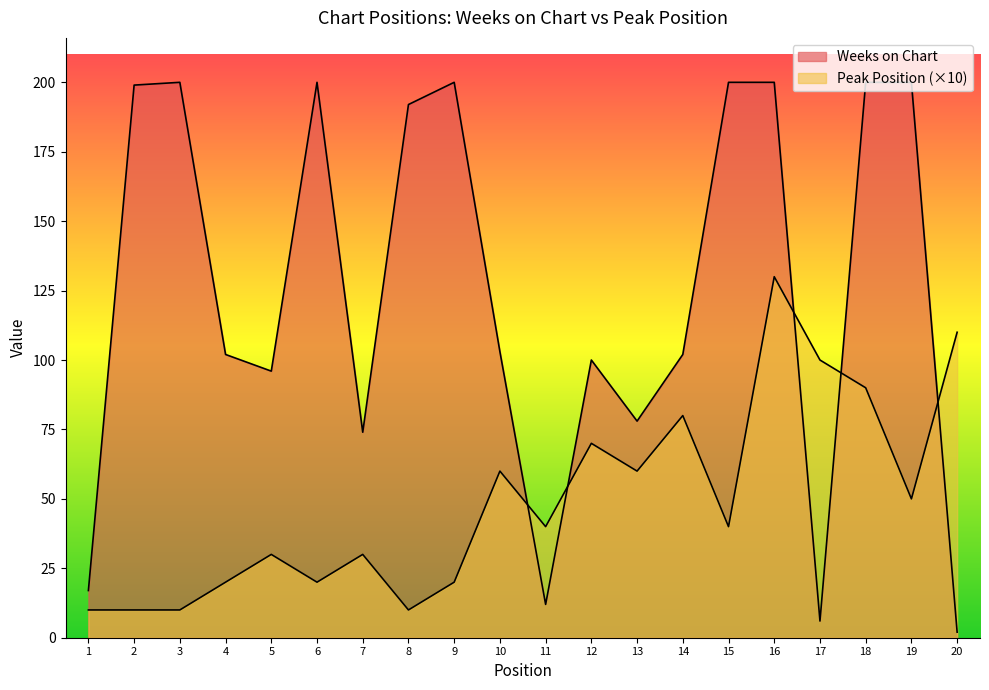

Count the number of data series in this chart.

2